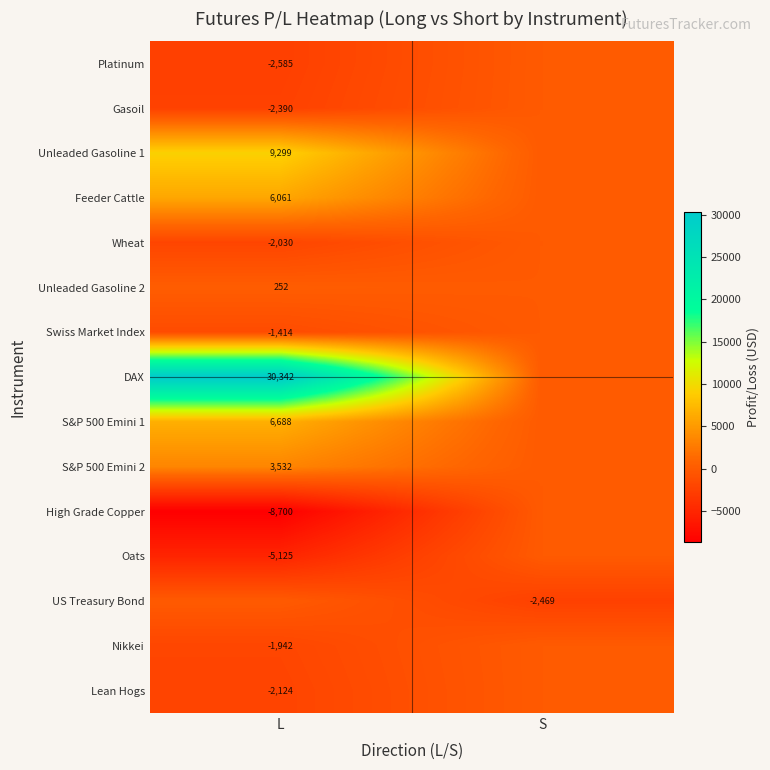

True or false: Lean Hogs has a value of -2124 at L.

True